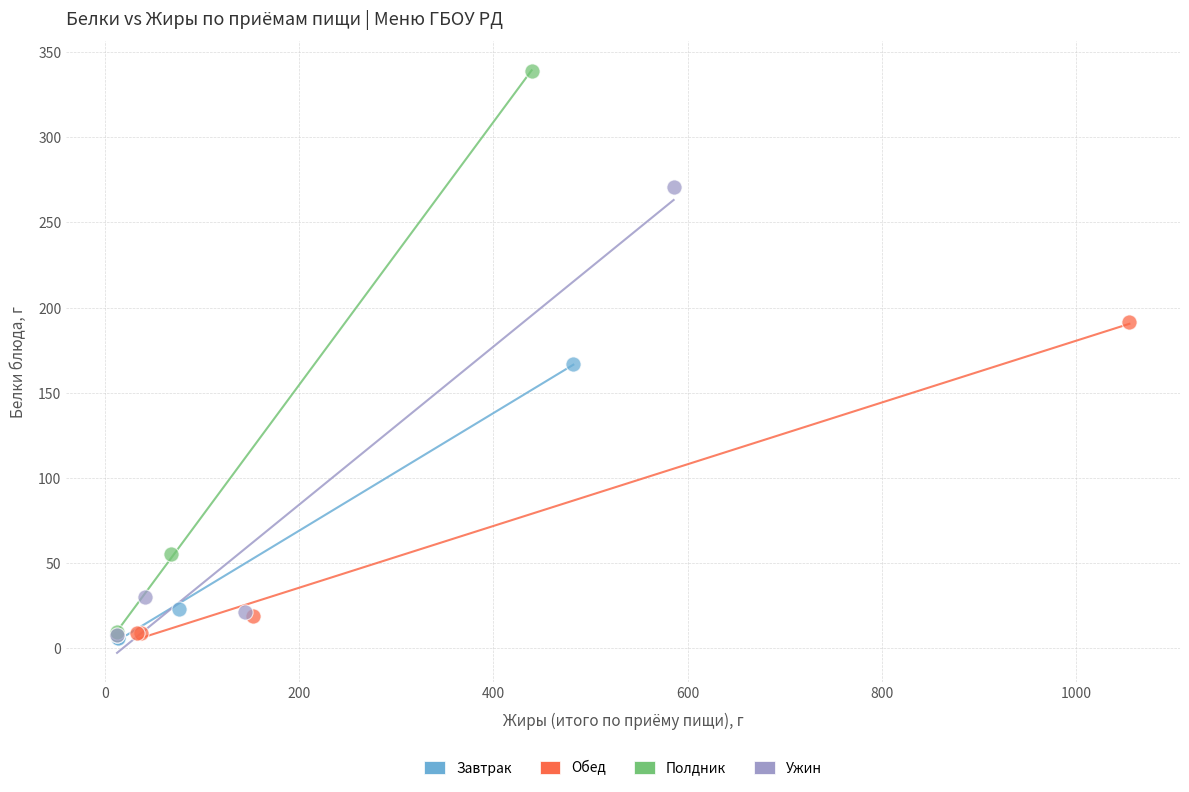

Which series has the widest spread of Y values?

Полдник